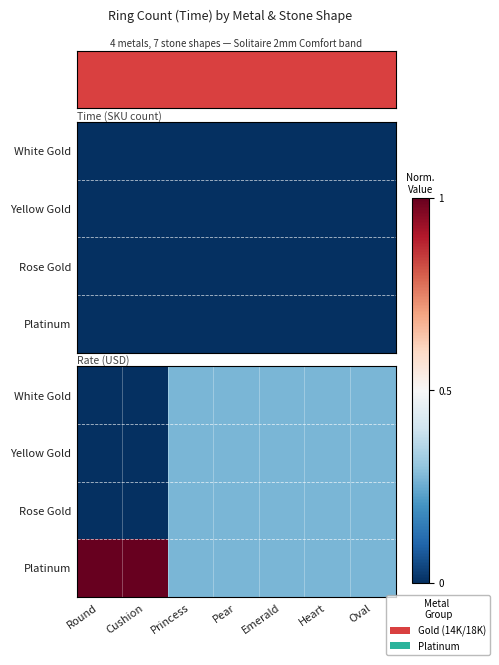

What is the sum of the White Gold values at Princess and Heart?

0.5